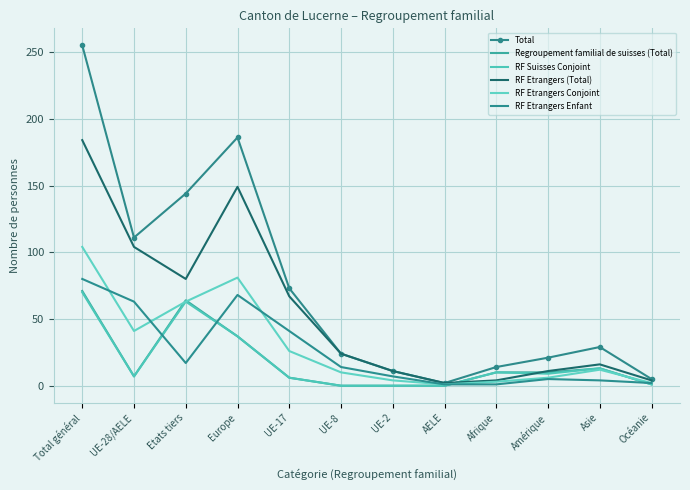

Rank the categories by RF Etrangers Enfant value from lowest to highest.

AELE, Afrique, Océanie, Asie, Amérique, UE-2, UE-8, Etats tiers, UE-17, UE-28/AELE, Europe, Total général